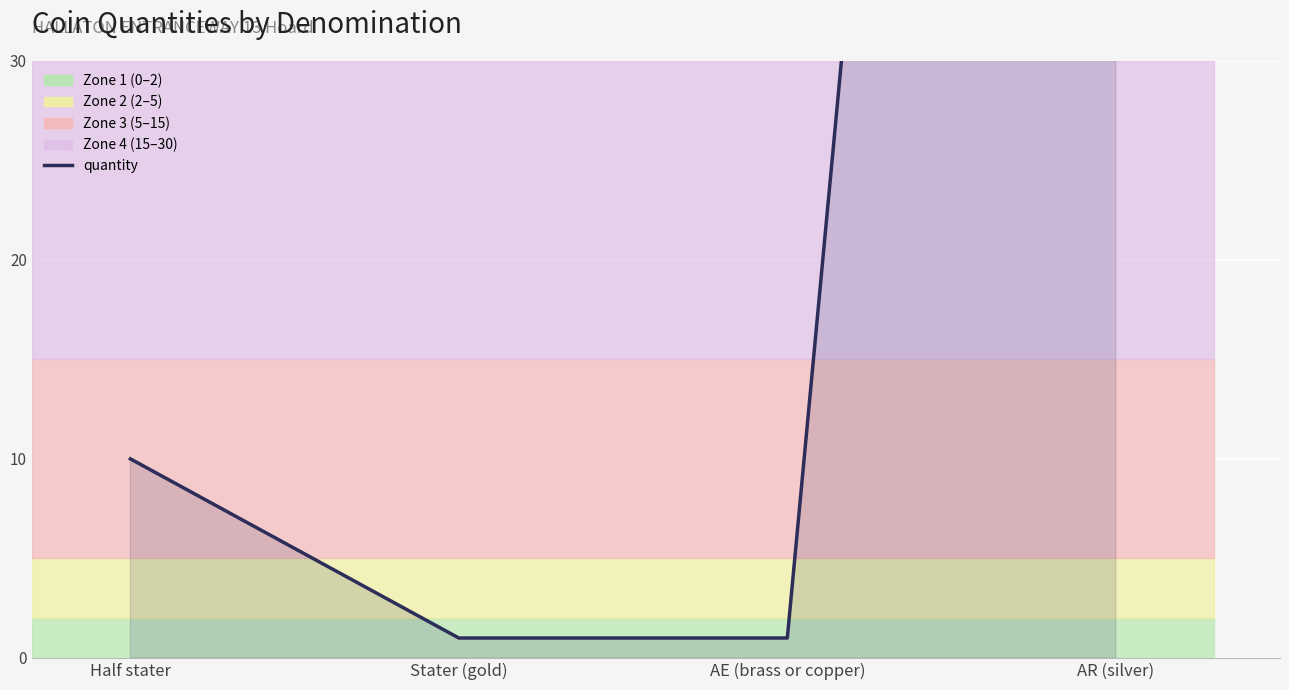

At which category does the chart reach its peak across all series?

AR (silver)